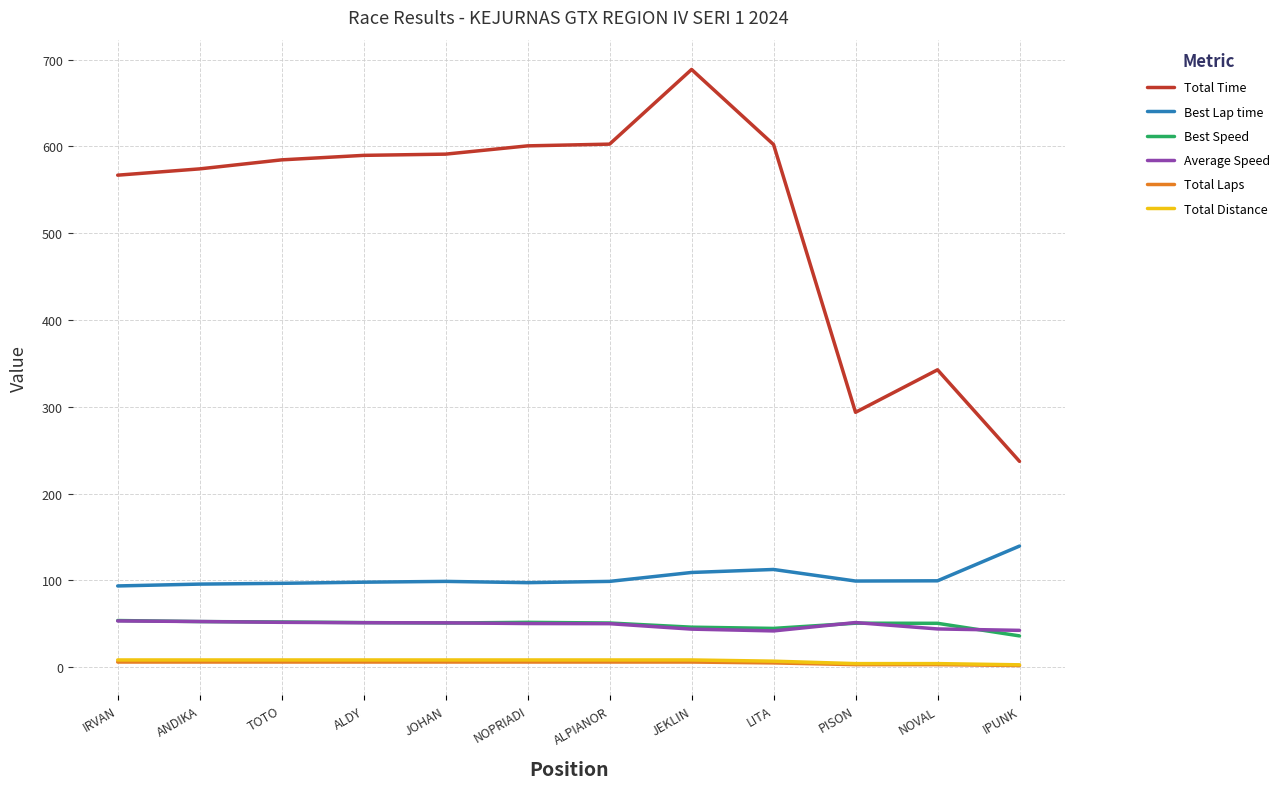

Which series has the largest range (max minus min)?

Total Time